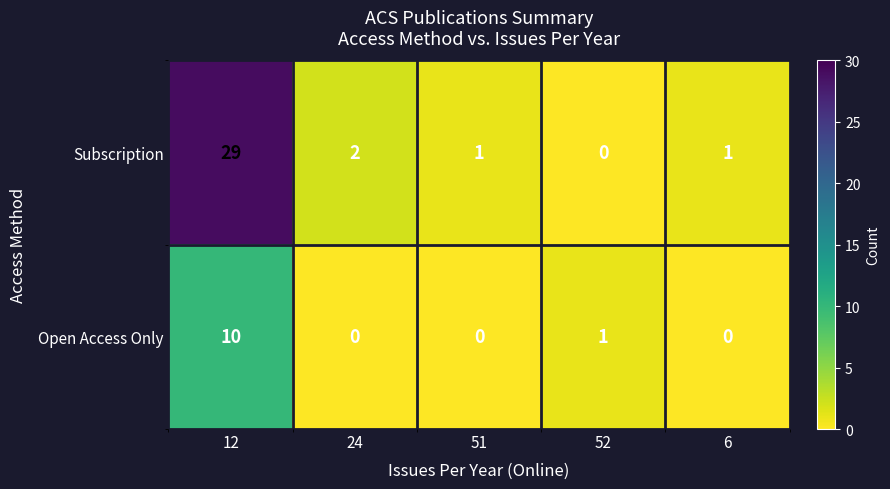

Reading left to right, list all the values displayed in this chart.

Subscription: 29	2	1	0	1
Open Access Only: 10	0	0	1	0